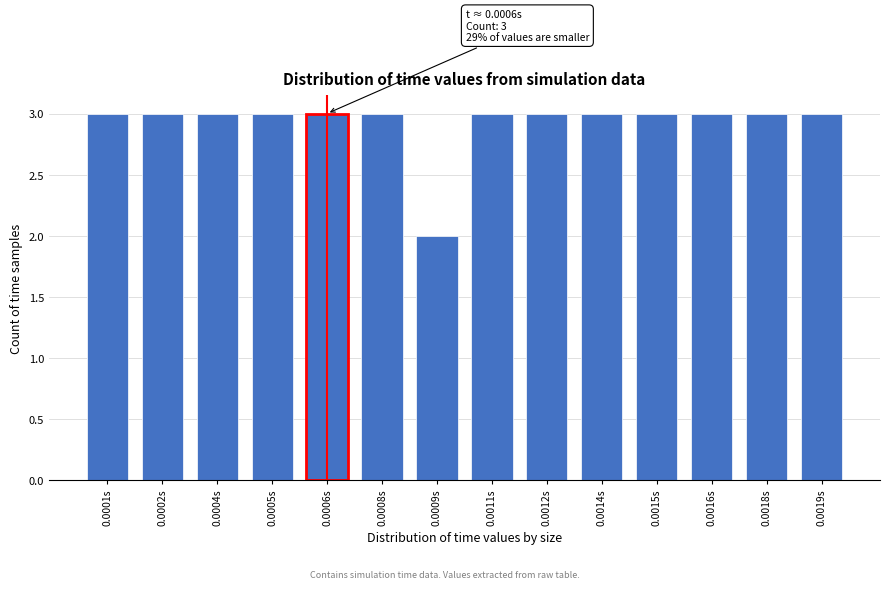

Reading left to right, extract all data points from this chart.

3	3	3	3	3	3	2	3	3	3	3	3	3	3